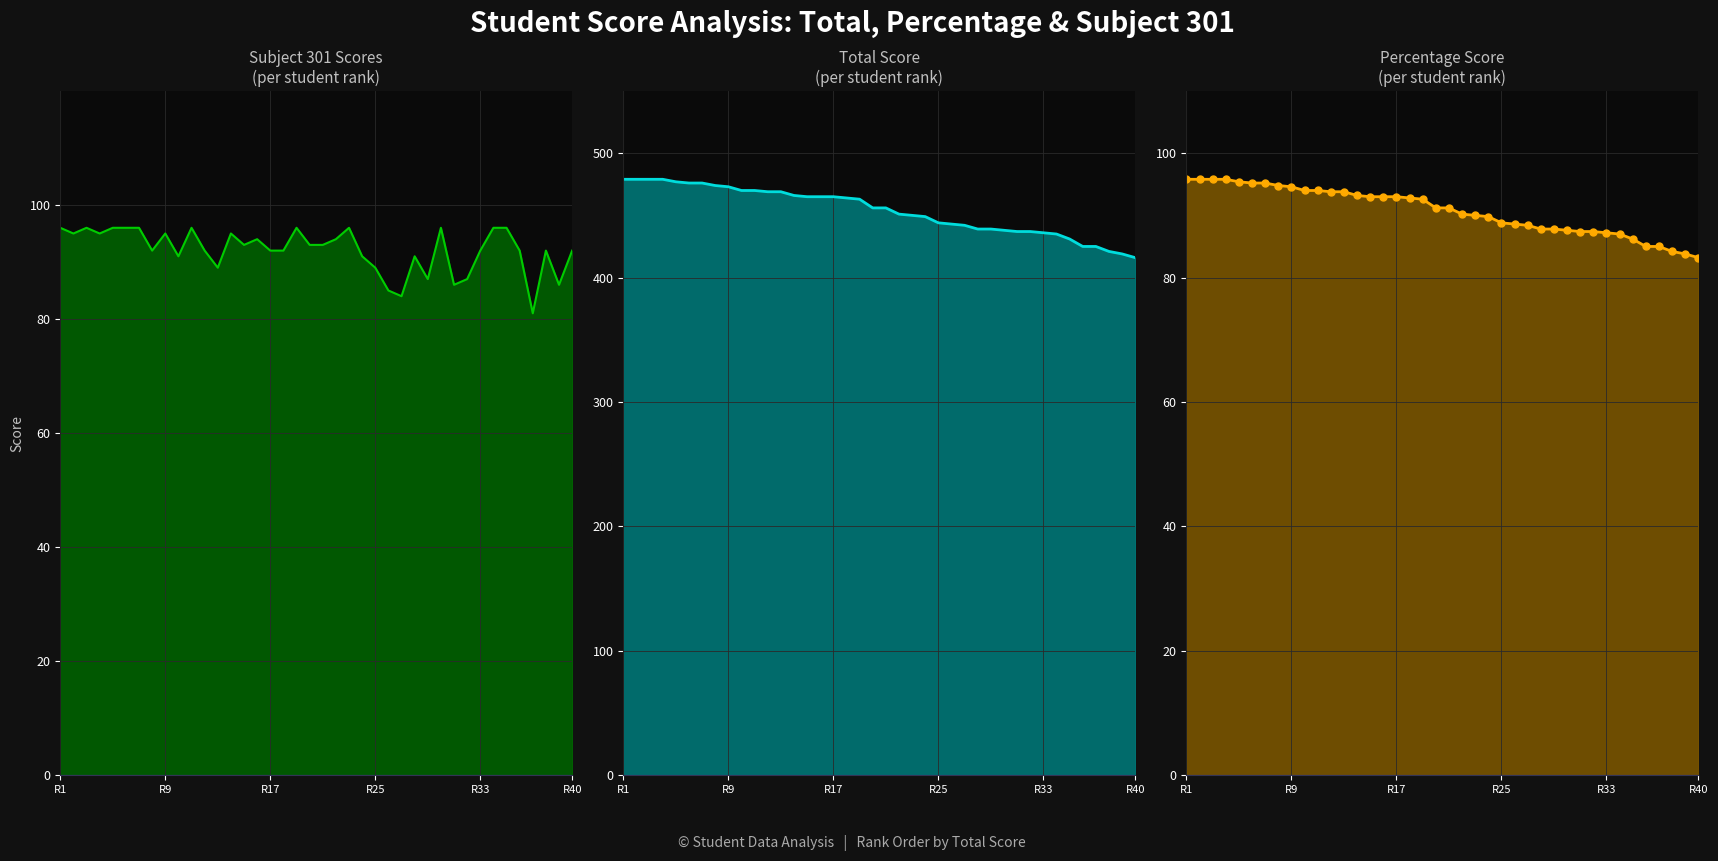

Reading left to right, transcribe all the data shown in this chart.

Subject 301: 96.0	95.0	96.0	95.0	96.0	96.0	96.0	92.0	95.0	91.0	96.0	92.0	89.0	95.0	93.0	94.0	92.0	92.0	96.0	93.0	93.0	94.0	96.0	91.0	89.0	85.0	84.0	91.0	87.0	96.0	86.0	87.0	92.0	96.0	96.0	92.0	81.0	92.0	86.0	92.0
TOTAL: 479.0	479.0	479.0	479.0	477.0	476.0	476.0	474.0	473.0	470.0	470.0	469.0	469.0	466.0	465.0	465.0	465.0	464.0	463.0	456.0	456.0	451.0	450.0	449.0	444.0	443.0	442.0	439.0	439.0	438.0	437.0	437.0	436.0	435.0	431.0	425.0	425.0	421.0	419.0	416.0
Percentage: 95.8	95.8	95.8	95.8	95.4	95.2	95.2	94.8	94.6	94.0	94.0	93.8	93.8	93.2	93.0	93.0	93.0	92.8	92.6	91.2	91.2	90.2	90.0	89.8	88.8	88.6	88.4	87.8	87.8	87.6	87.4	87.4	87.2	87.0	86.2	85.0	85.0	84.2	83.8	83.2